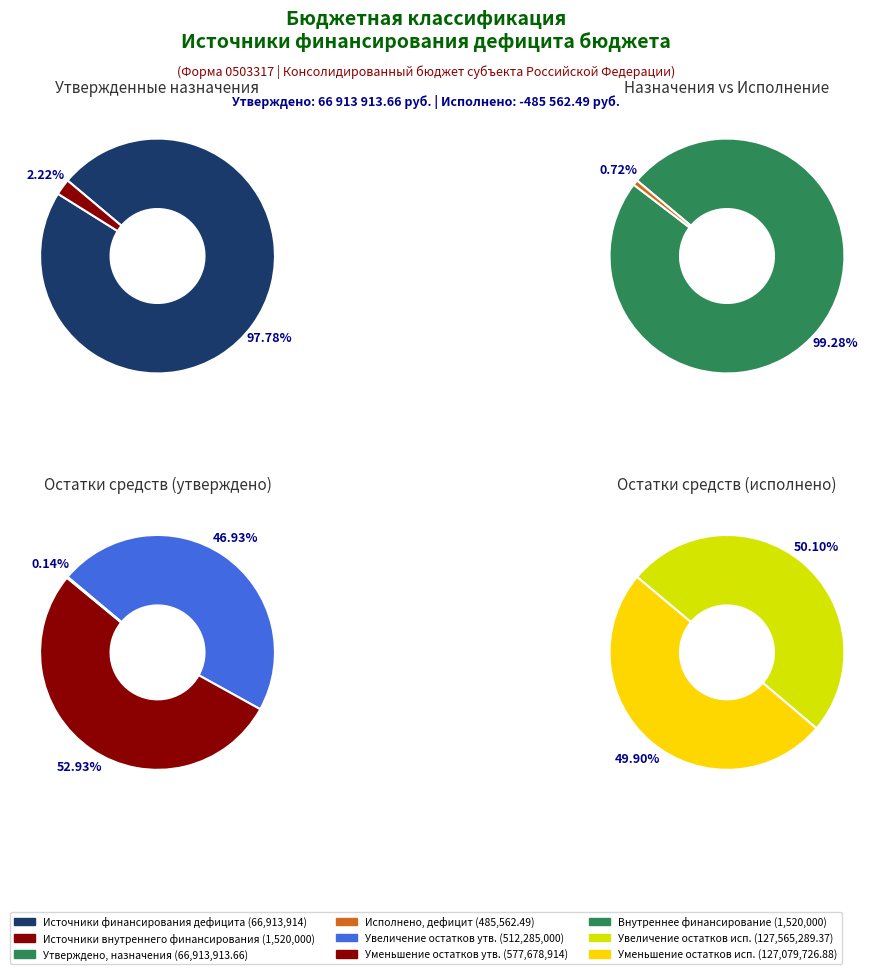

Which slice is the smallest?

источники внутреннего финансирования